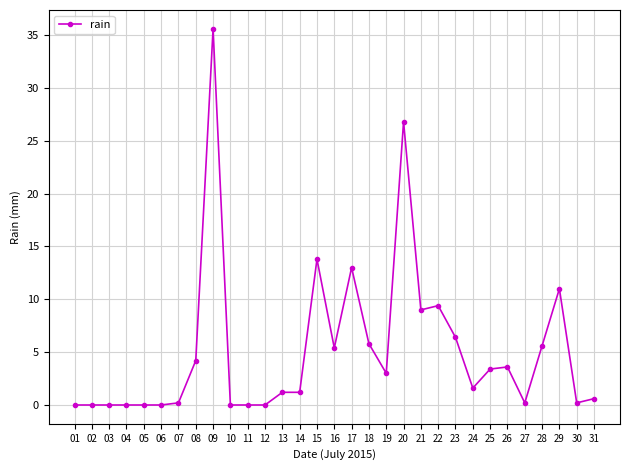

True or false: the data shows -16.0 at 02.

False